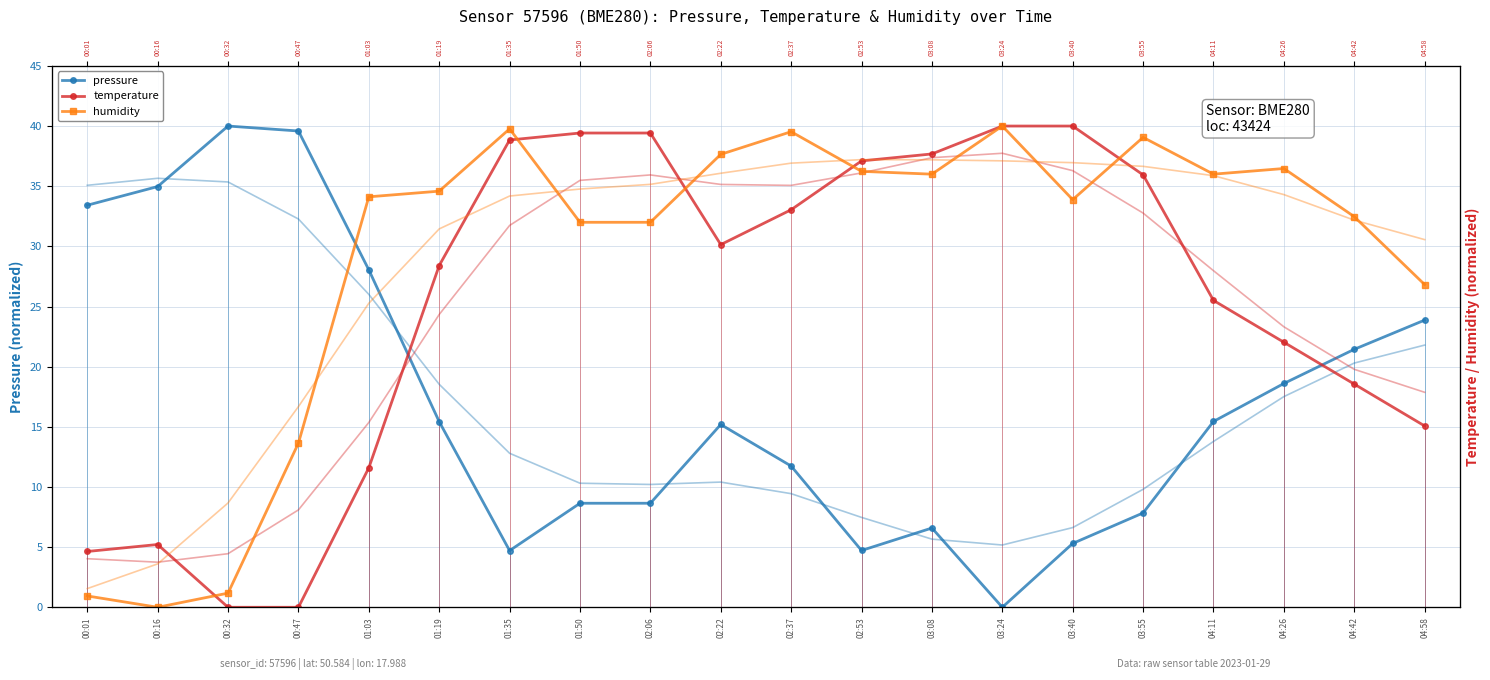

After their last crossing, which series has the higher values: pressure or temperature?

pressure